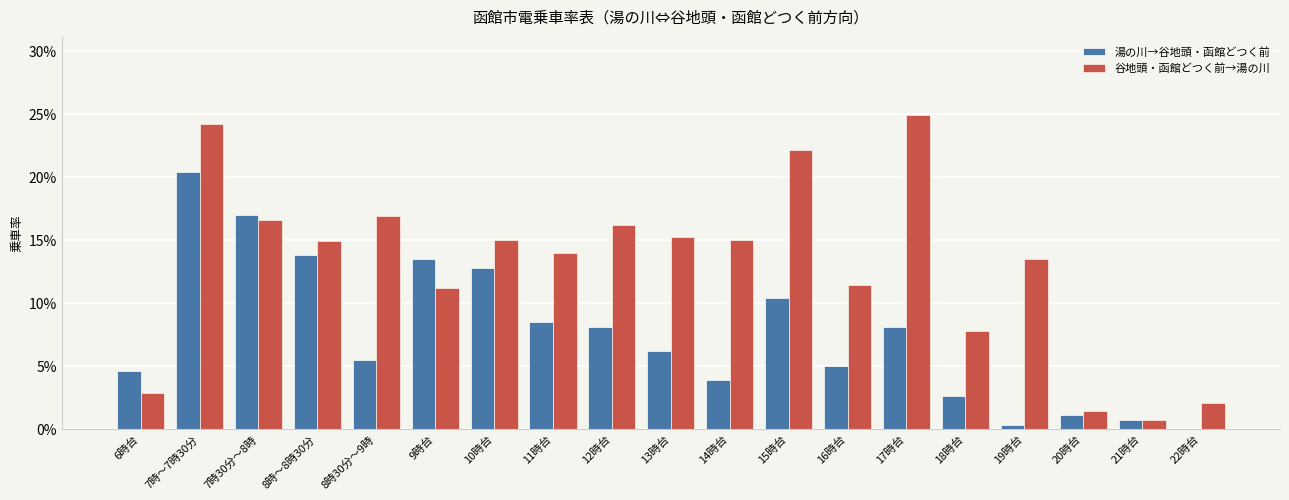

At which category is the sum across all series the highest?

7時～7時30分